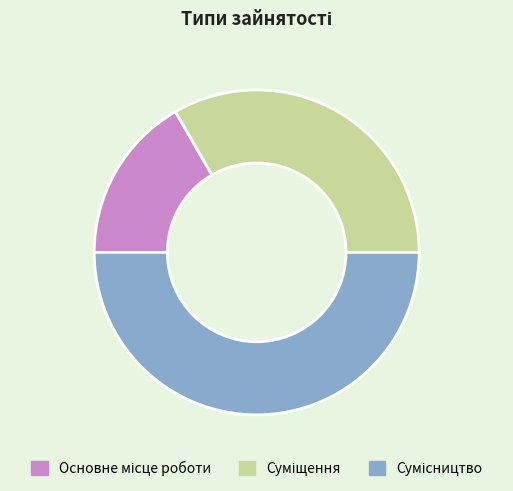

True or false: Сумісництво accounts for 43% of the total.

False